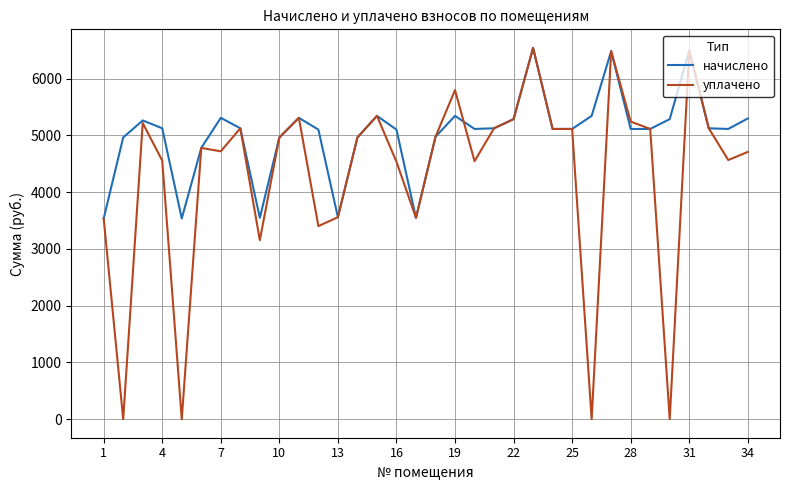

Which series has the largest range (max minus min)?

уплачено